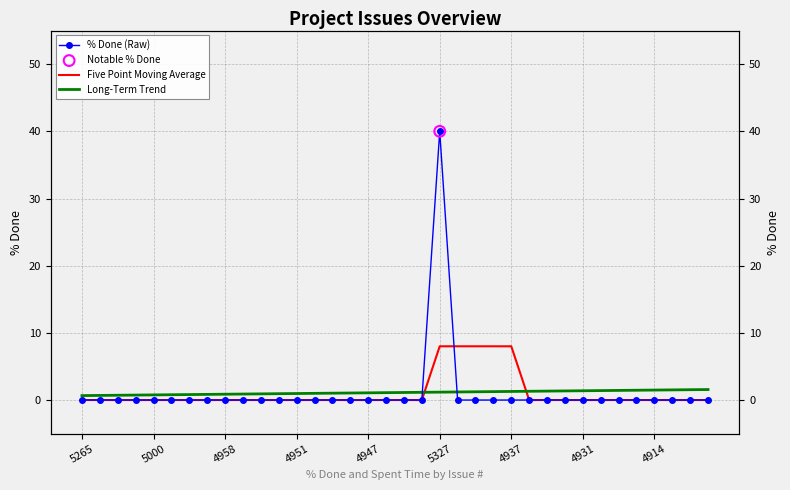

At which category is the sum across all series the highest?

5327